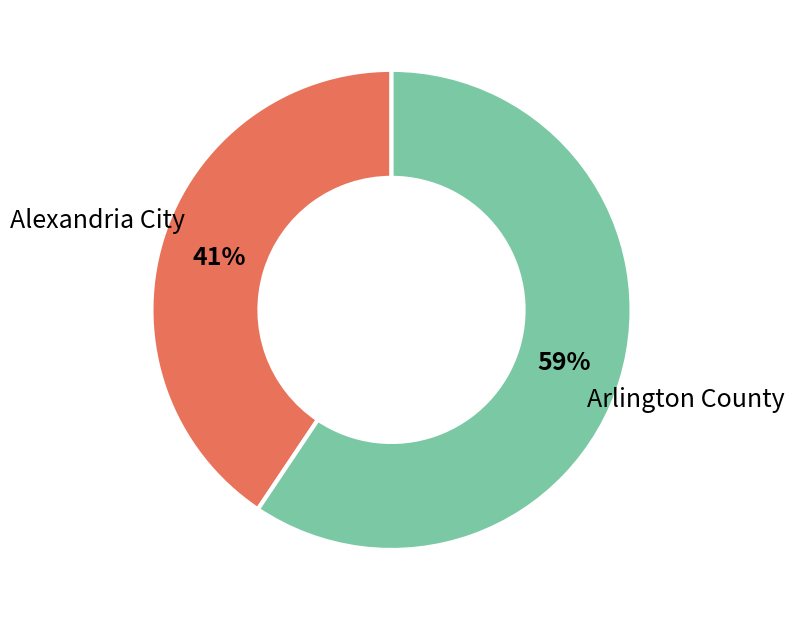

To the nearest percent, what is the average slice percentage?

50%